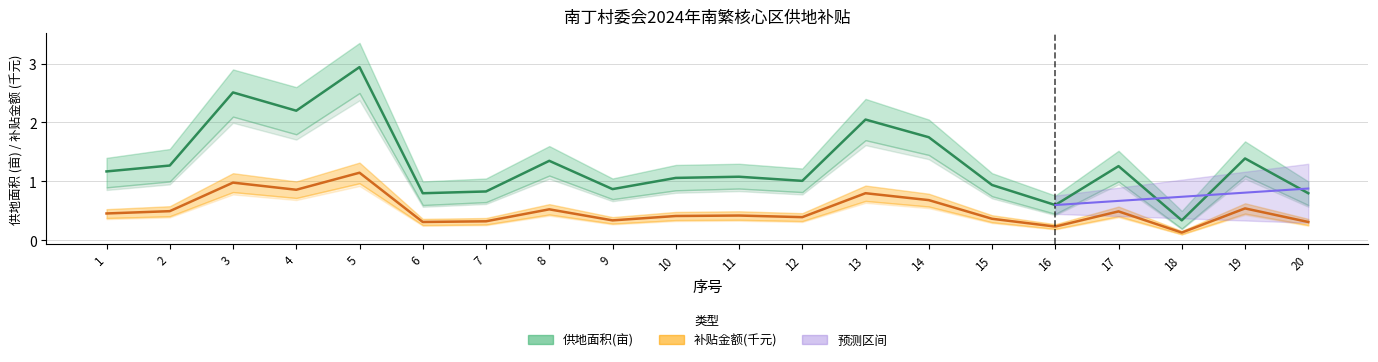

Count the number of categories in the chart.

20